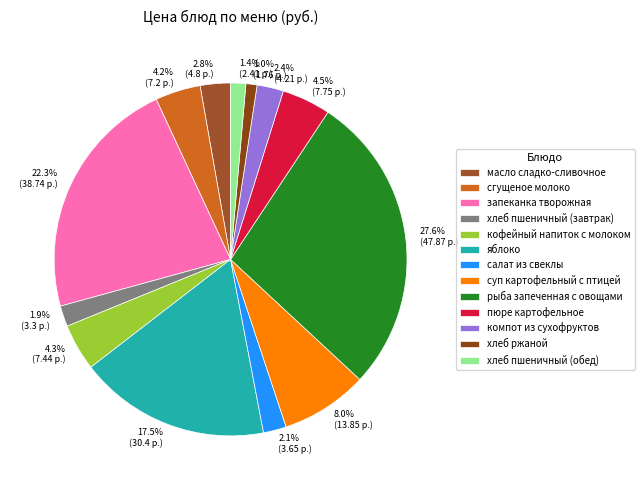

To the nearest percent, what is the average slice percentage?

8%